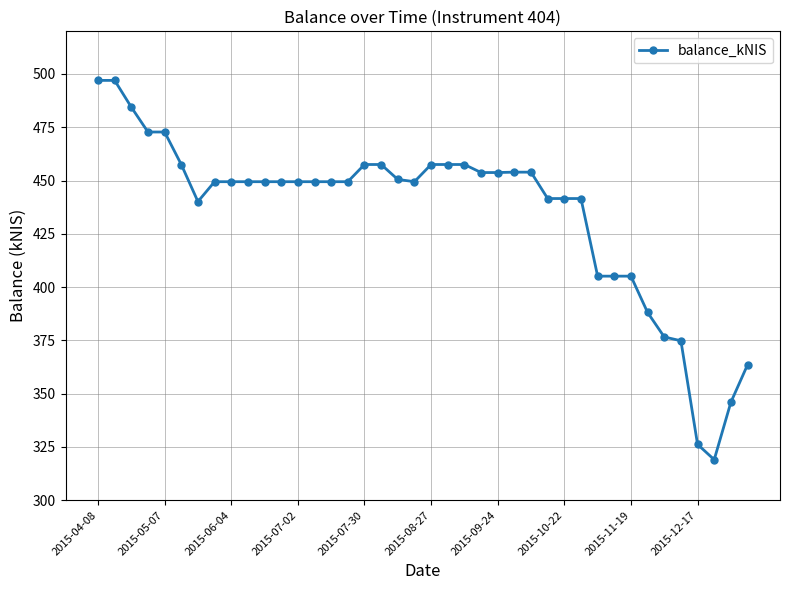

What is the value of the 9th point from the left?

449.4